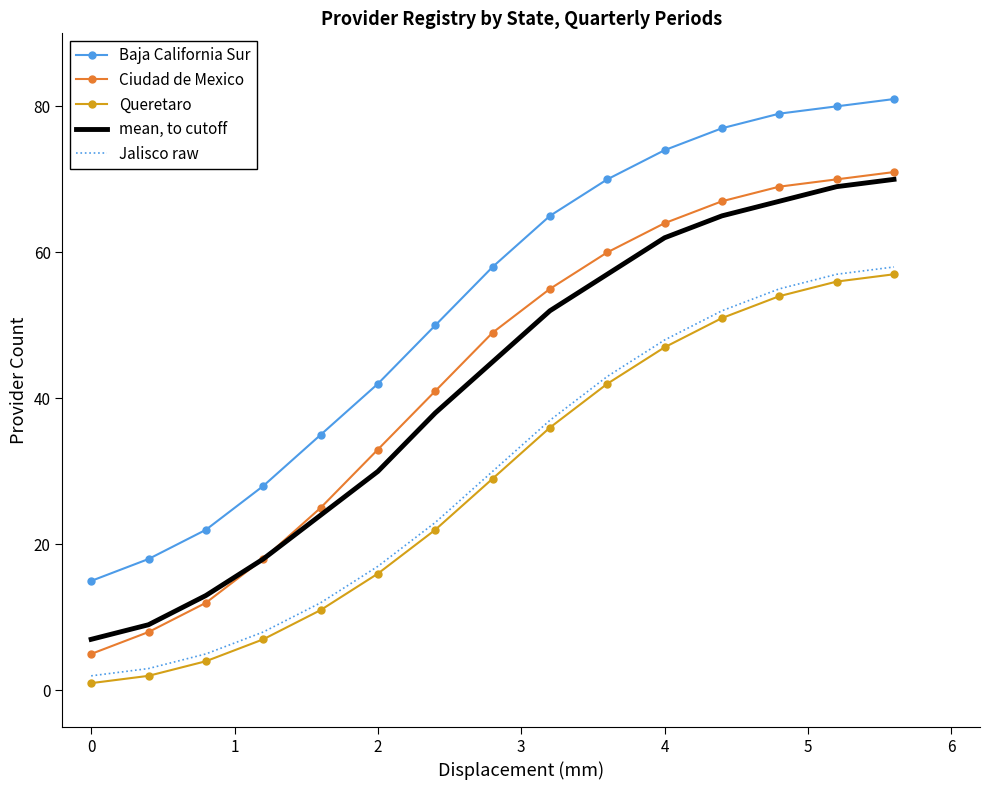

True or false: Jalisco raw and mean, to cutoff intersect in this chart.

False